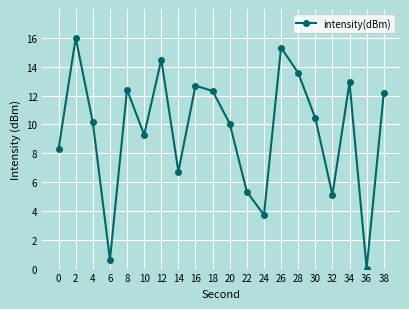

True or false: the data shows 12.6 at 10.

False